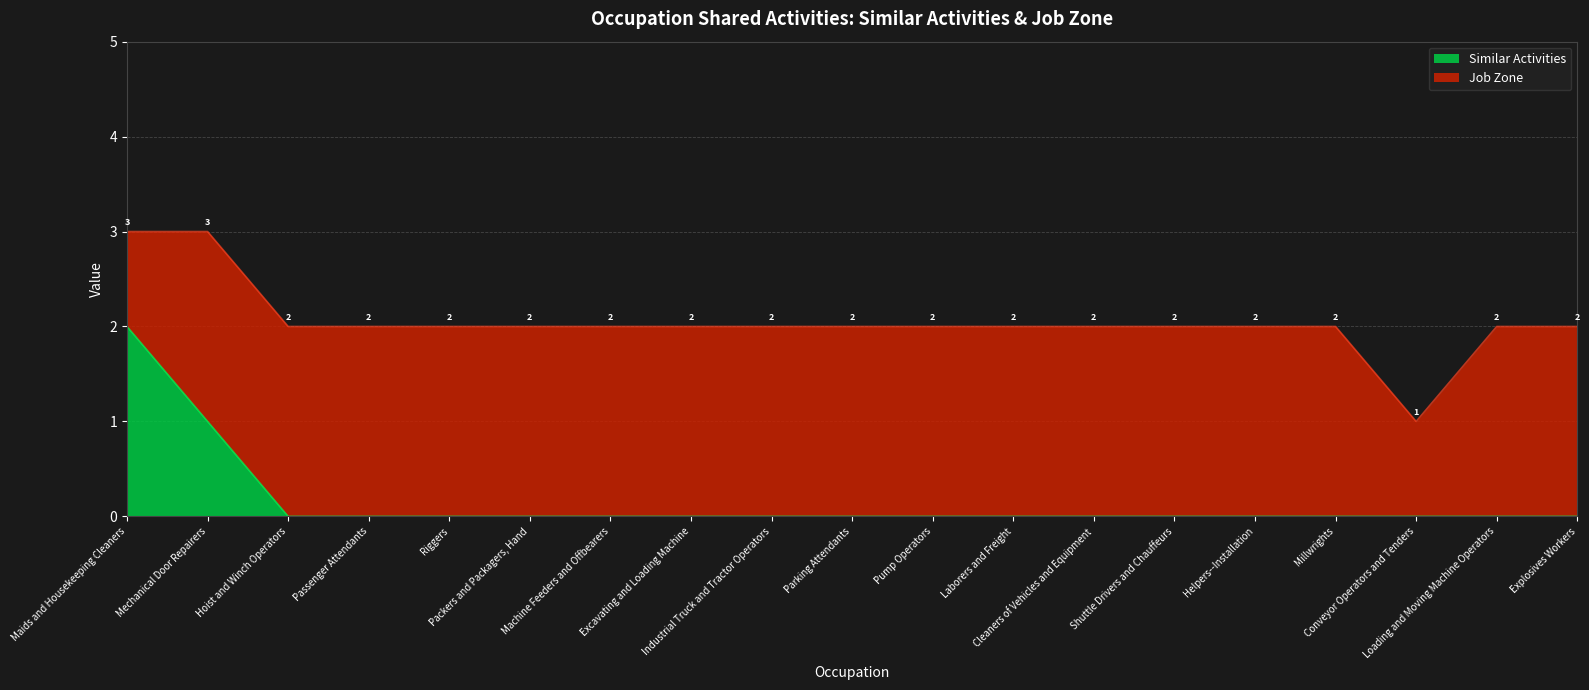

Reading left to right, extract all data points from this chart.

Maids and Housekeeping Cleaners=2	Mechanical Door Repairers=1	Hoist and Winch Operators=0	Passenger Attendants=0	Riggers=0	Packers and Packagers, Hand=0	Machine Feeders and Offbearers=0	Excavating and Loading Machine=0	Industrial Truck and Tractor Operators=0	Parking Attendants=0	Pump Operators=0	Laborers and Freight=0	Cleaners of Vehicles and Equipment=0	Shuttle Drivers and Chauffeurs=0	Helpers--Installation=0	Millwrights=0	Conveyor Operators and Tenders=0	Loading and Moving Machine Operators=0	Explosives Workers=0